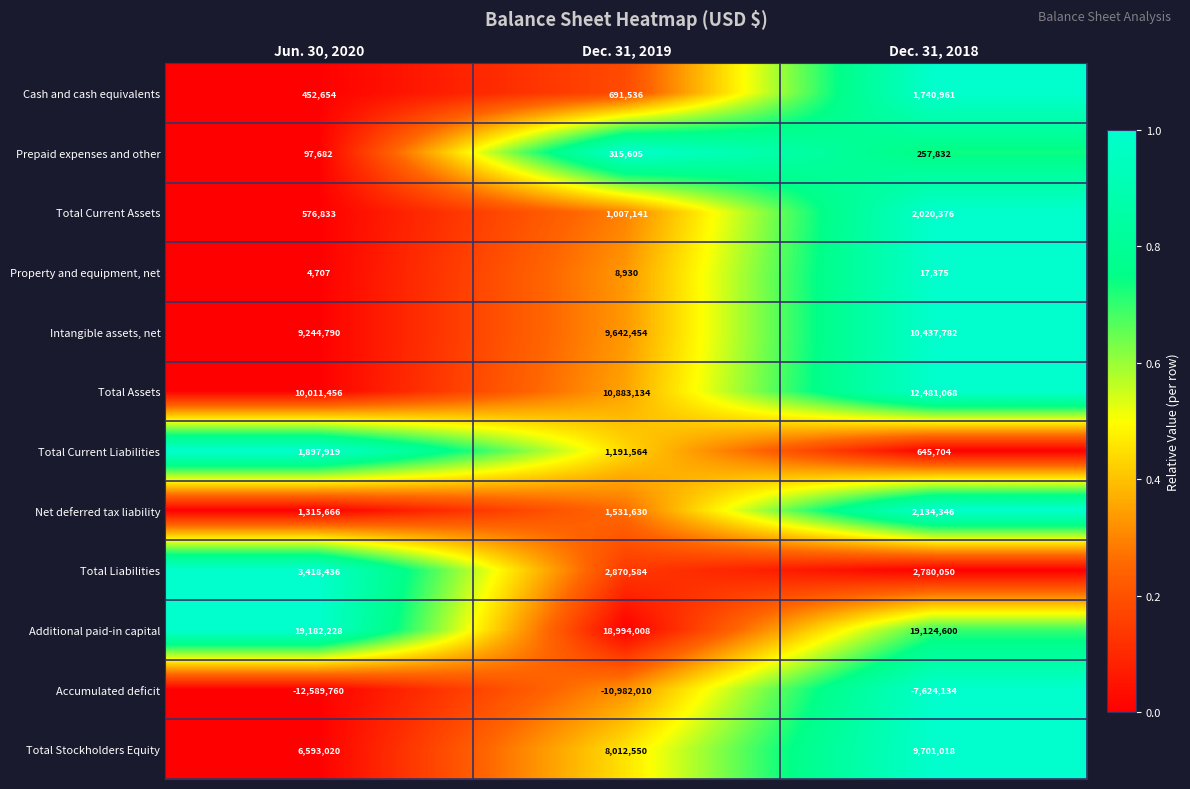

What is the sum of the Net deferred tax liability values at Dec. 31, 2019 and Jun. 30, 2020?

2847296